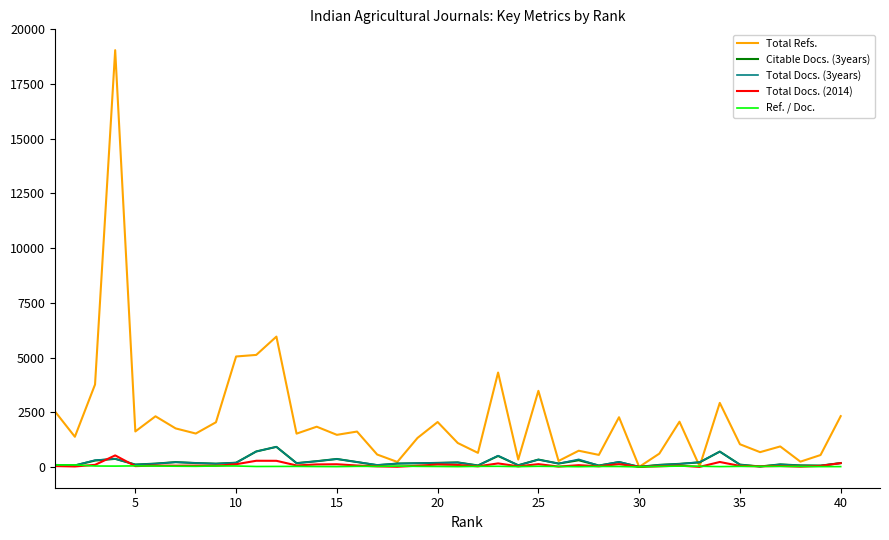

What are all the series names shown in the legend?

Total Refs., Citable Docs. (3years), Total Docs. (3years), Total Docs. (2014), Ref. / Doc.